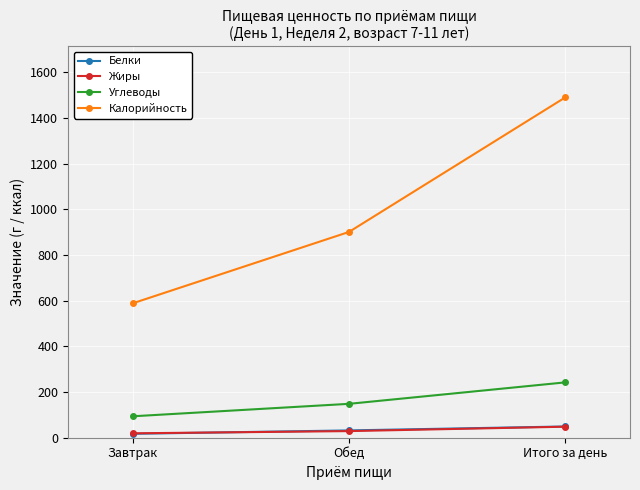

What is the value of the Калорийность point at the 2nd from the left?

901.1